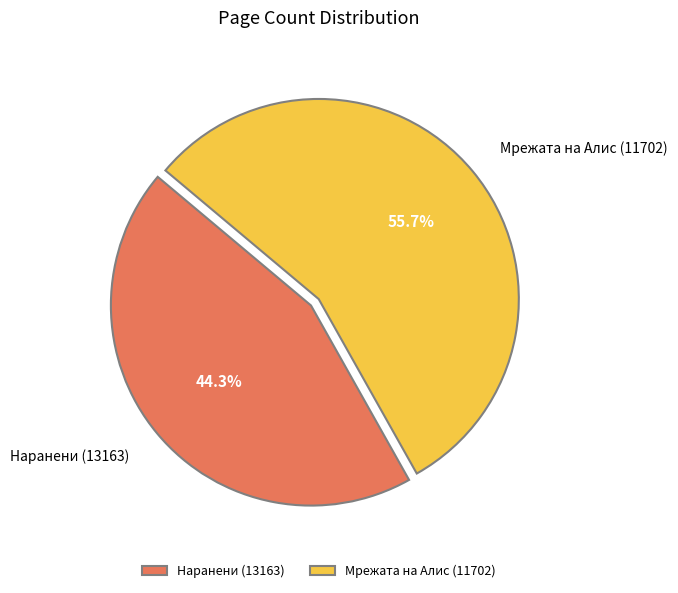

Count the number of slices in the pie.

2